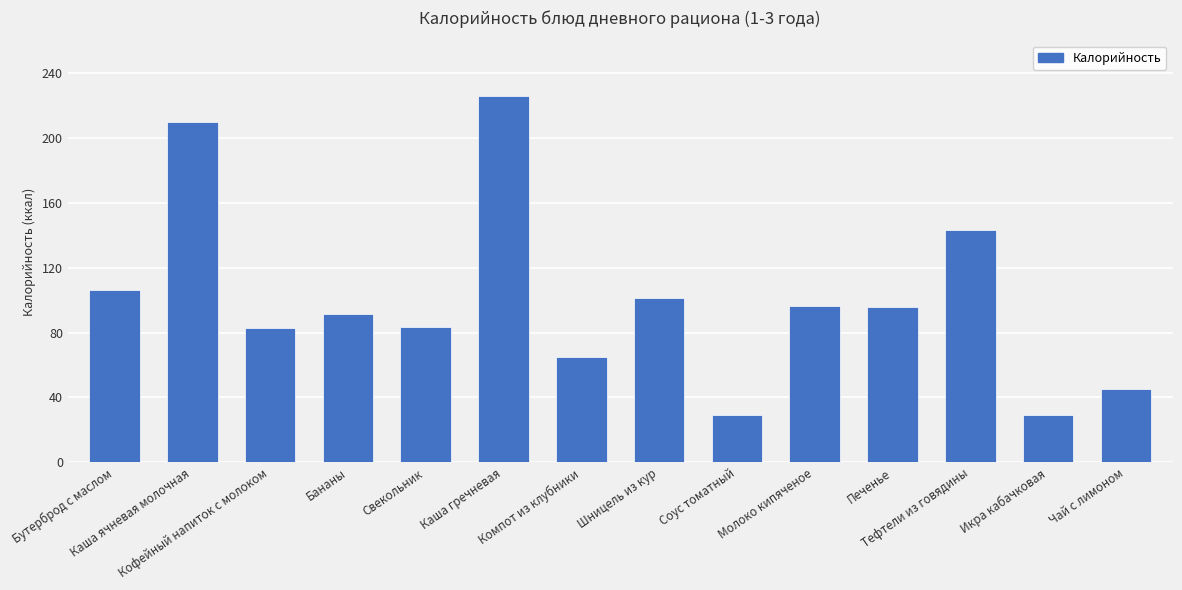

What is the average value?

100.3